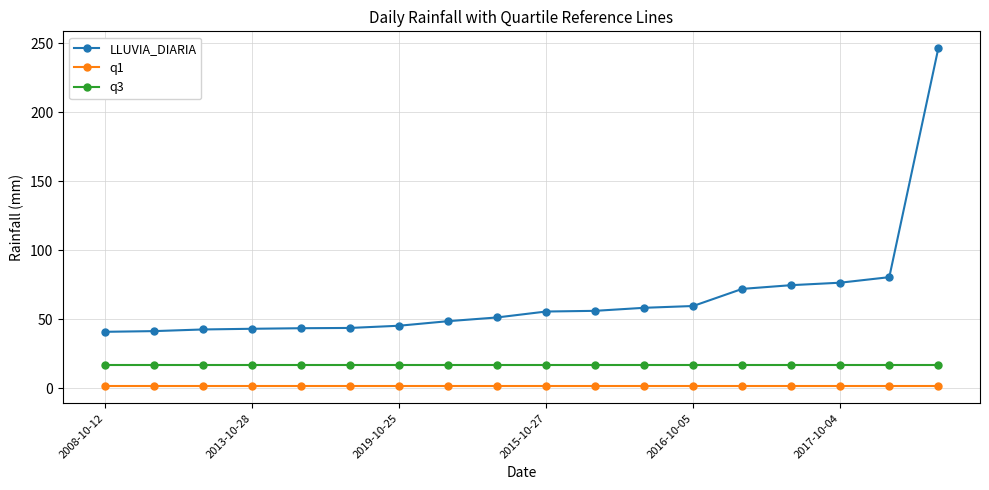

What is the minimum value for q1?

1.4